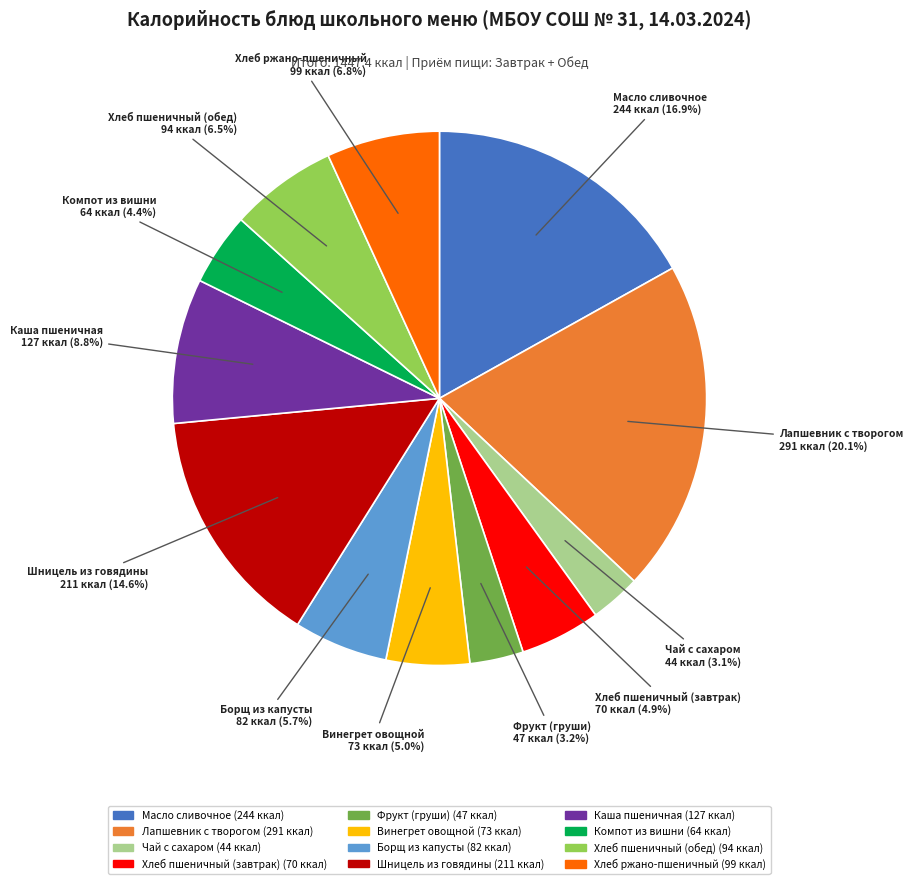

Which has a higher value, Каша пшеничная or Чай с сахаром?

Каша пшеничная